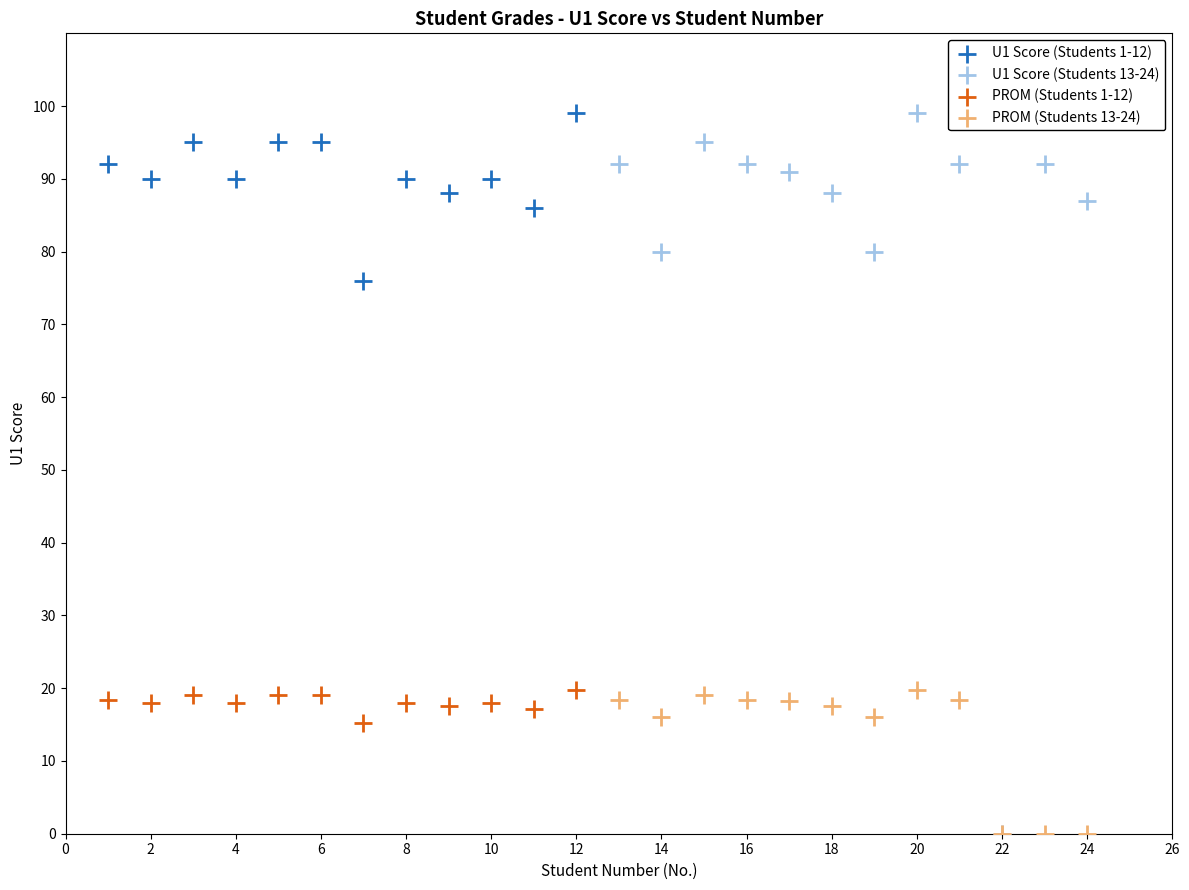

Which series has the widest spread of Y values?

U1 Score (Students 13-24)